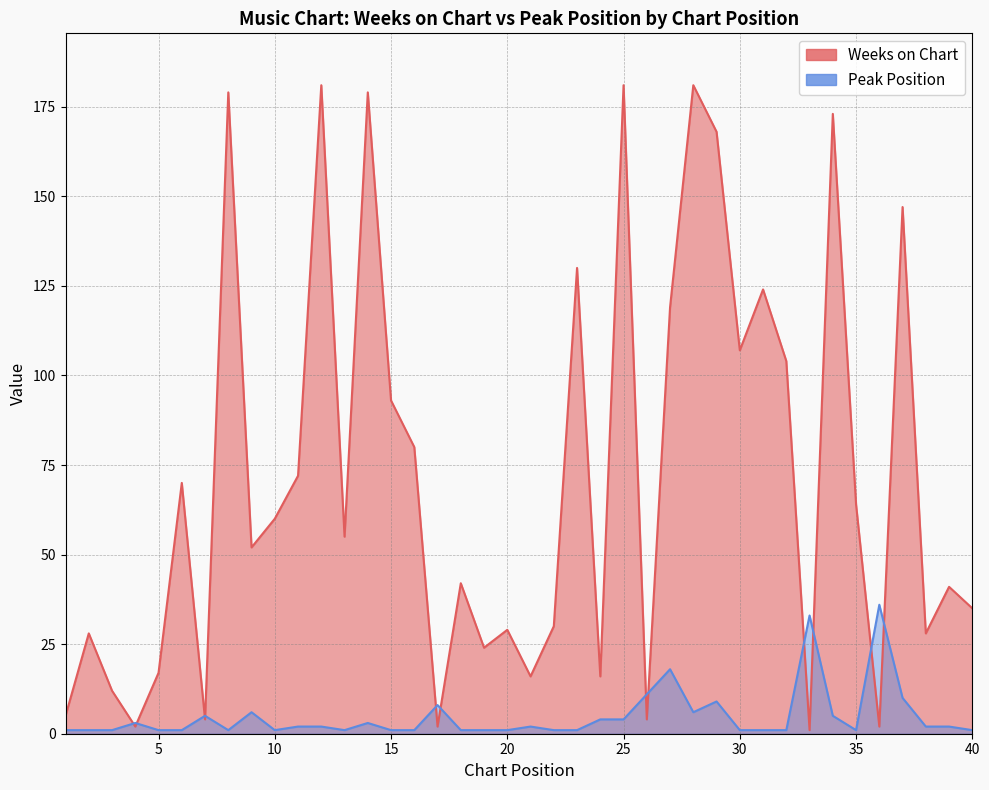

At which category is the sum across all series the highest?

28